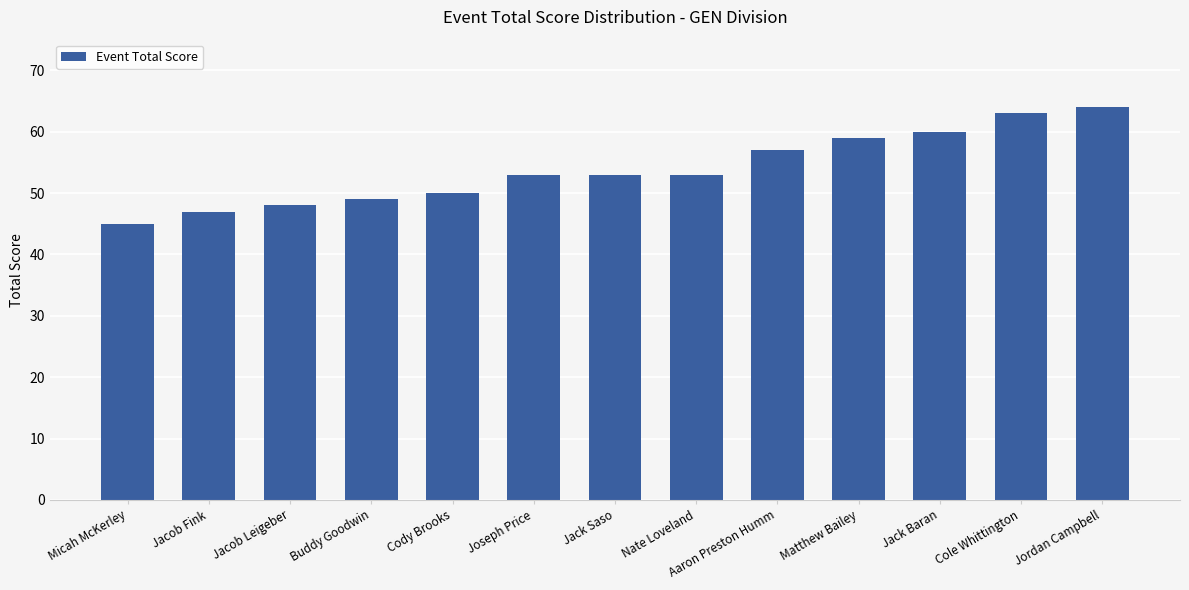

What is the sum of the values at Micah McKerley and Joseph Price?

98